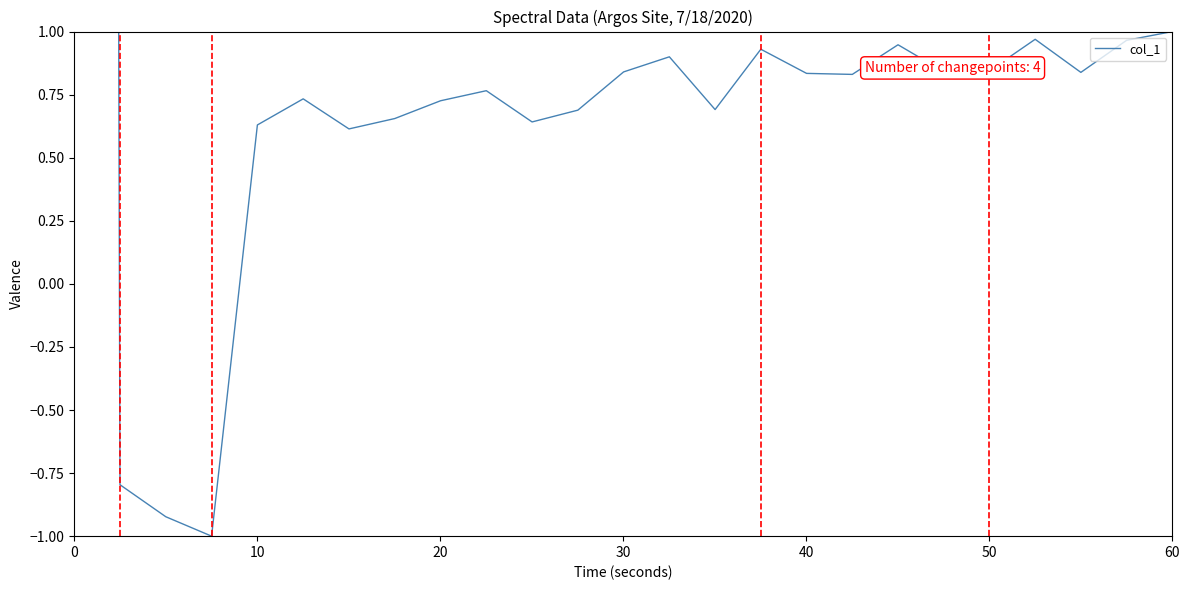

What is the difference between the second highest and minimum values?

2.0